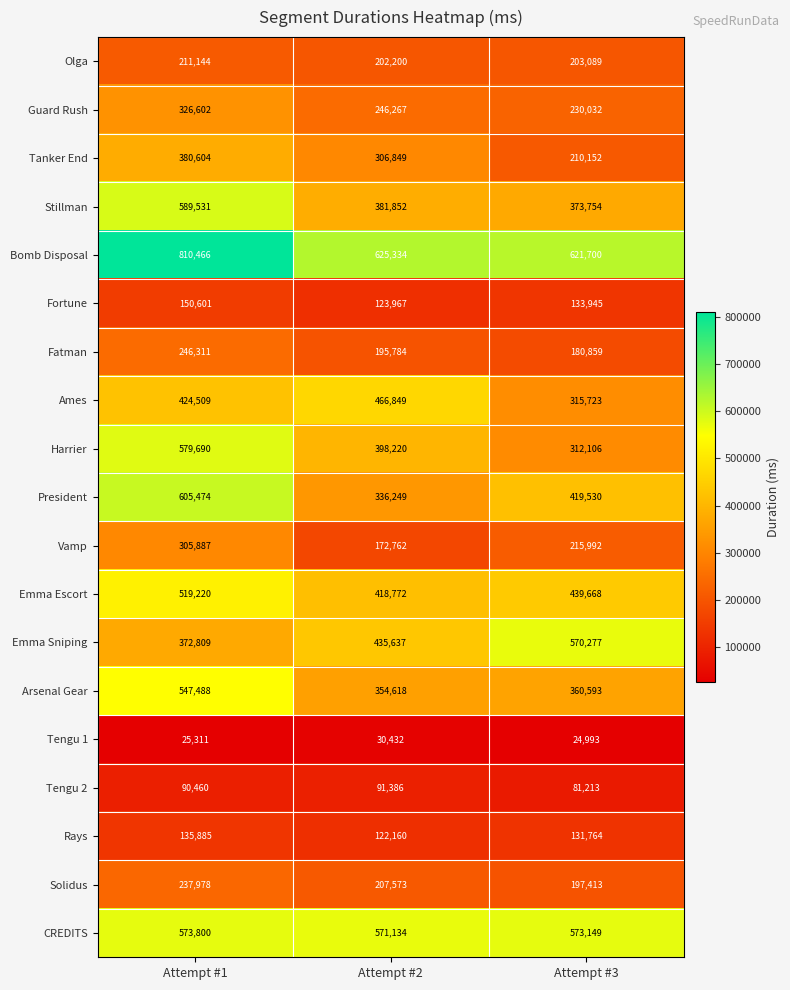

How many categories are shown in the chart?

3